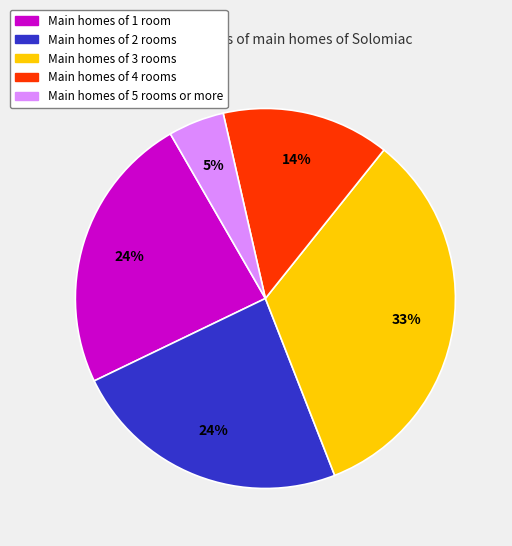

Is there a majority slice in this chart?

No